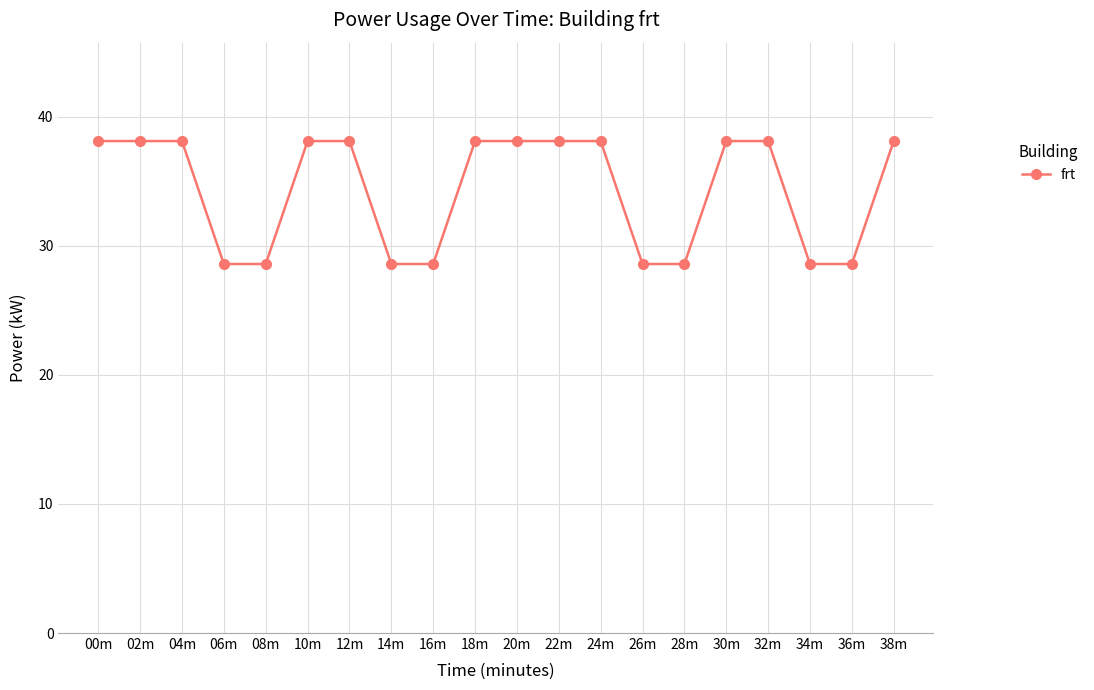

Reading left to right, extract all data points from this chart.

00m=38.1	02m=38.1	04m=38.1	06m=28.6	08m=28.6	10m=38.1	12m=38.1	14m=28.6	16m=28.6	18m=38.1	20m=38.1	22m=38.1	24m=38.1	26m=28.6	28m=28.6	30m=38.1	32m=38.1	34m=28.6	36m=28.6	38m=38.1